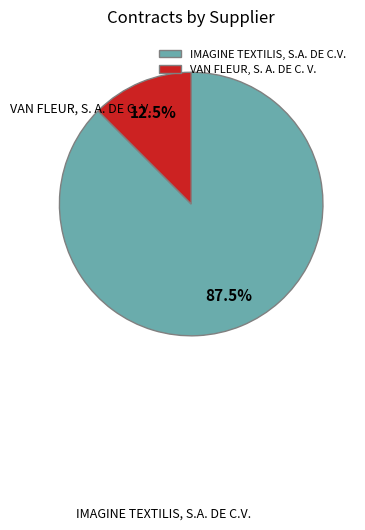

Which has a higher value, VAN FLEUR, S. A. DE C. V. or IMAGINE TEXTILIS, S.A. DE C.V.?

IMAGINE TEXTILIS, S.A. DE C.V.